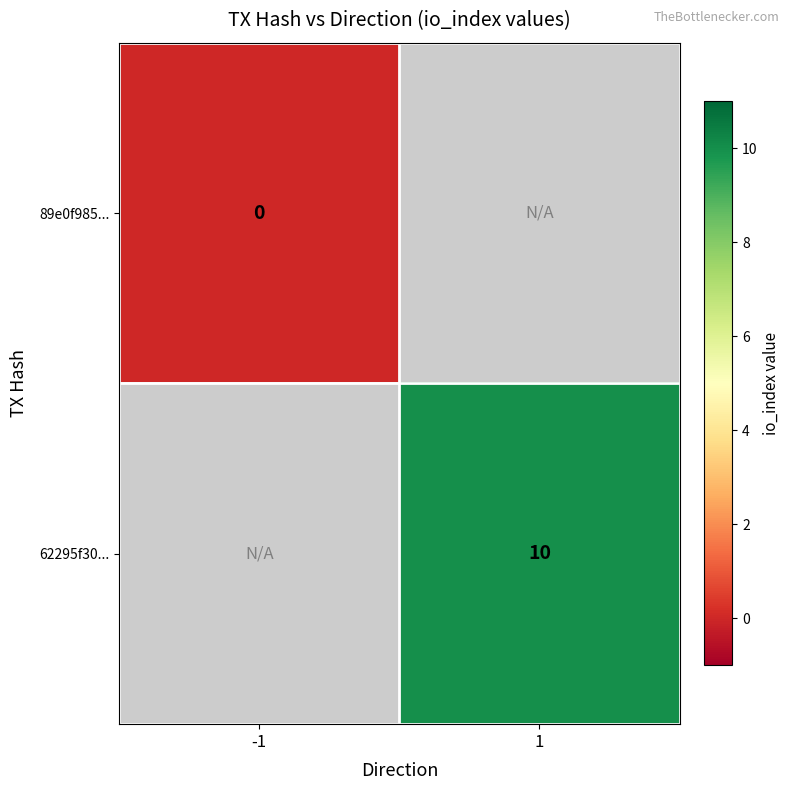

Is it true that 62295f30... equals 10 at 1?

True